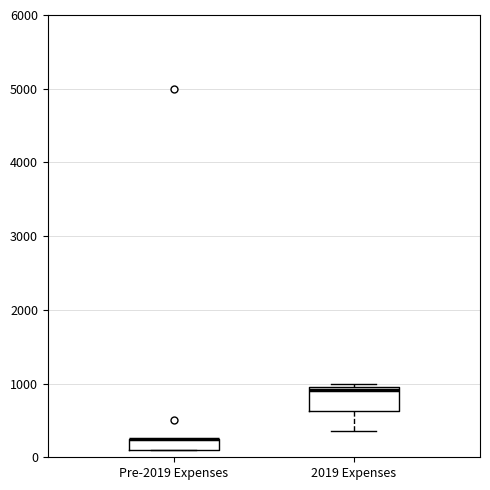

Reading left to right, read every box against the y-axis: the position of its median line, the range the box covers, and the ends of its whiskers. The values are not printed on the chart, so give them approximately, as read against the axis.

Pre-2019 Expenses: median 300 (drawn on the box's upper edge), box 100 to 300, whiskers 100 to 300
2019 Expenses: median 900, box 600 to 1000, whiskers 400 to 1000 (just above the box's upper edge)